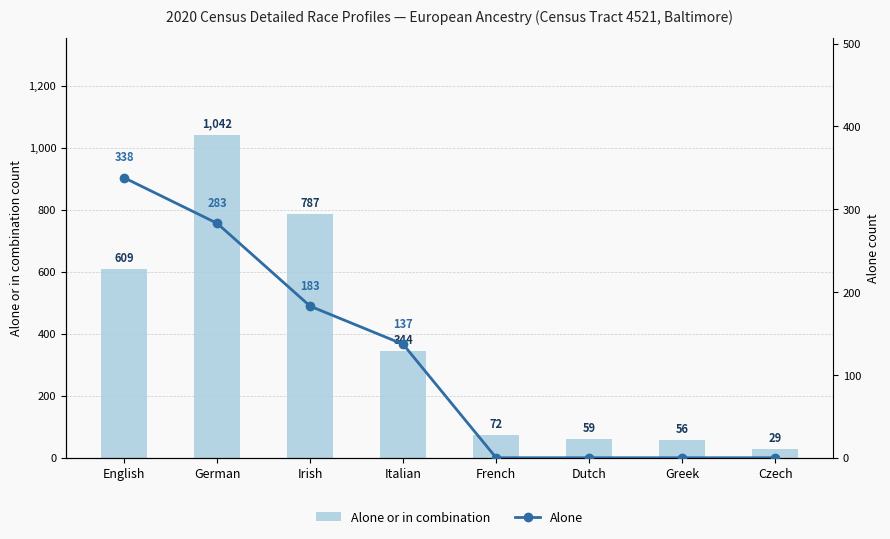

What is the label of the 8th bar from the right?

English